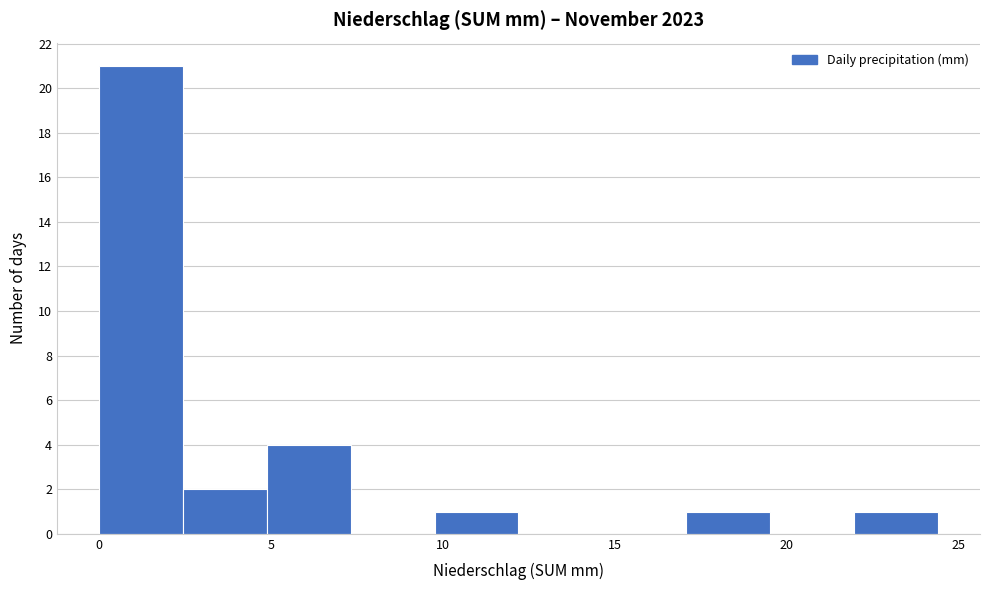

Which range on the x-axis has the tallest bar?

0.0 to 2.5